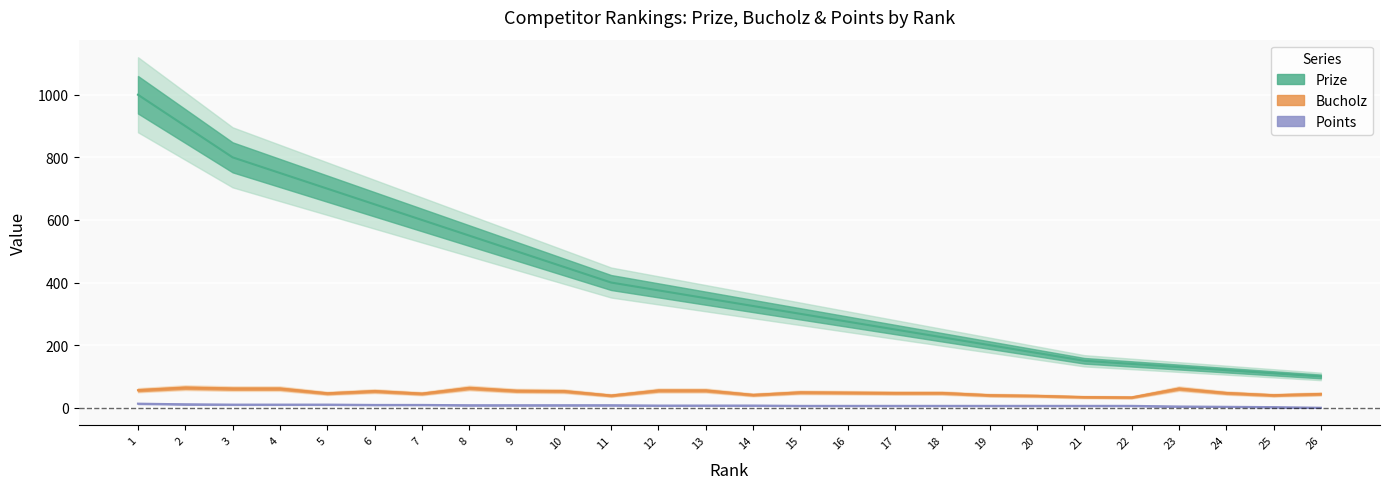

True or false: Bucholz has a value of 81 at 4.

False